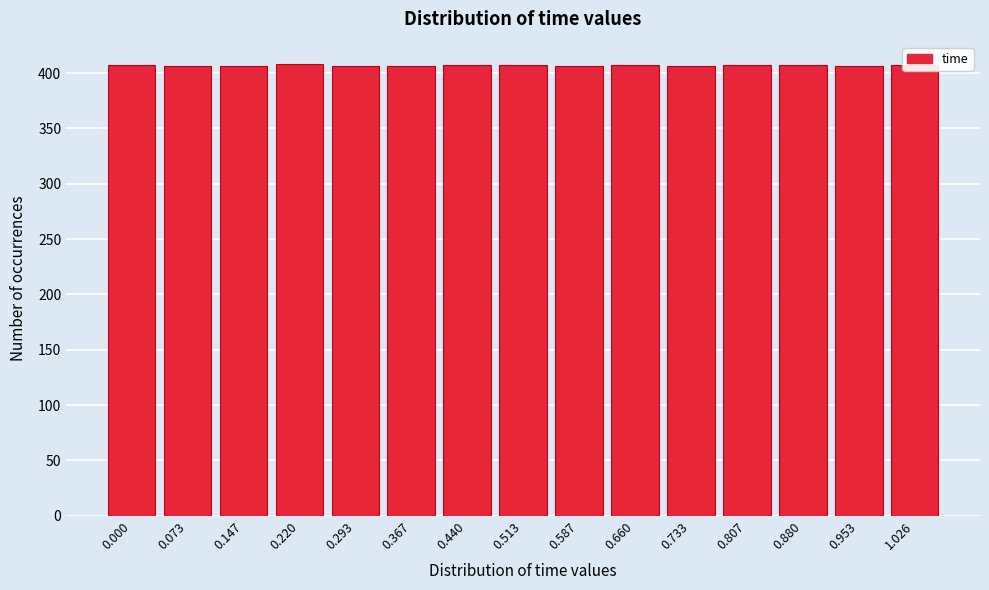

Approximately how many times larger is the value at 1.026 compared to 0.660?

1.0